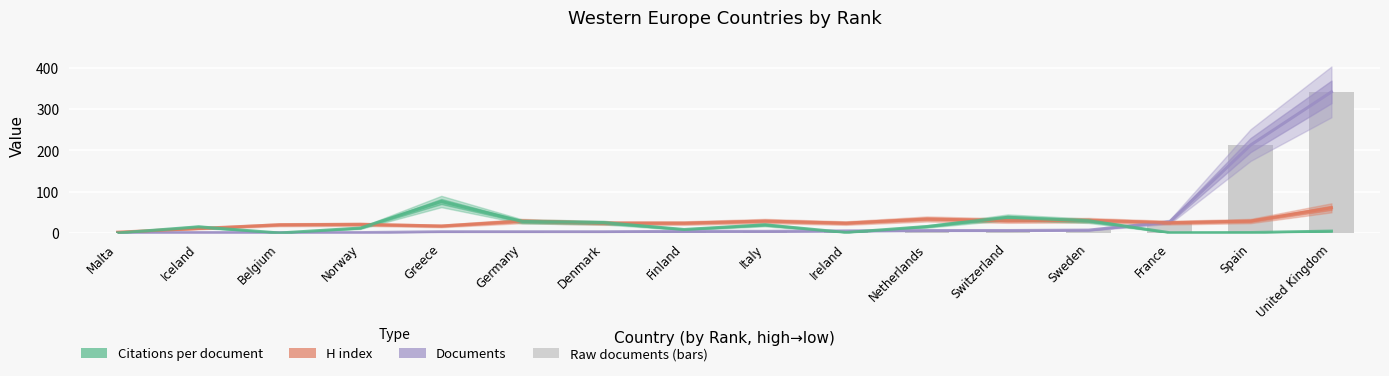

Where does the Citations per document series first go above 15?

Greece